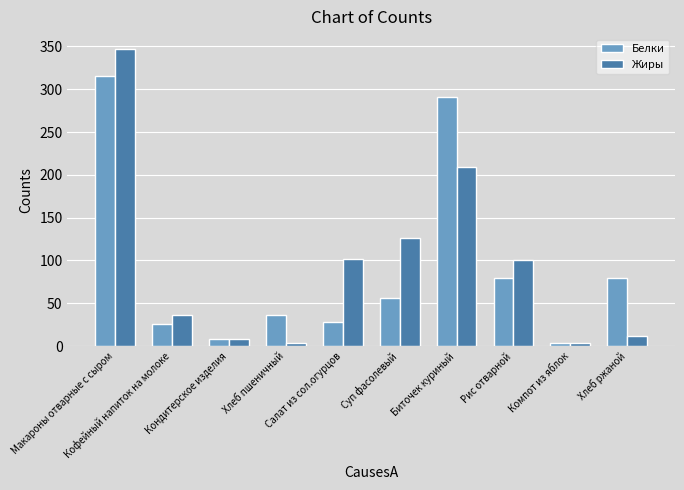

Between Биточек куриный and Компот из яблок, which series saw the biggest shift?

Белки